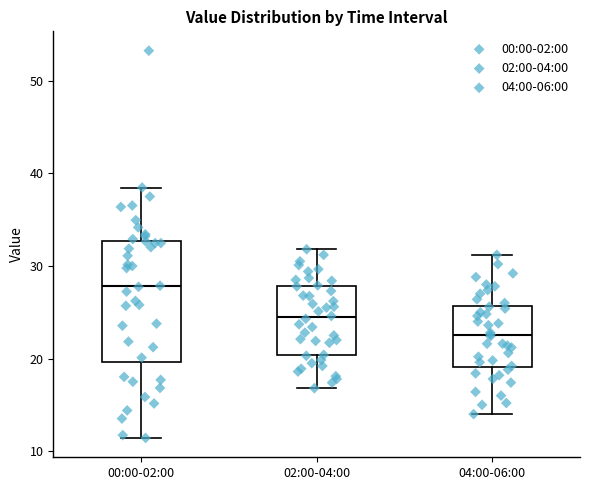

Which box's median line is the lowest?

04:00-06:00